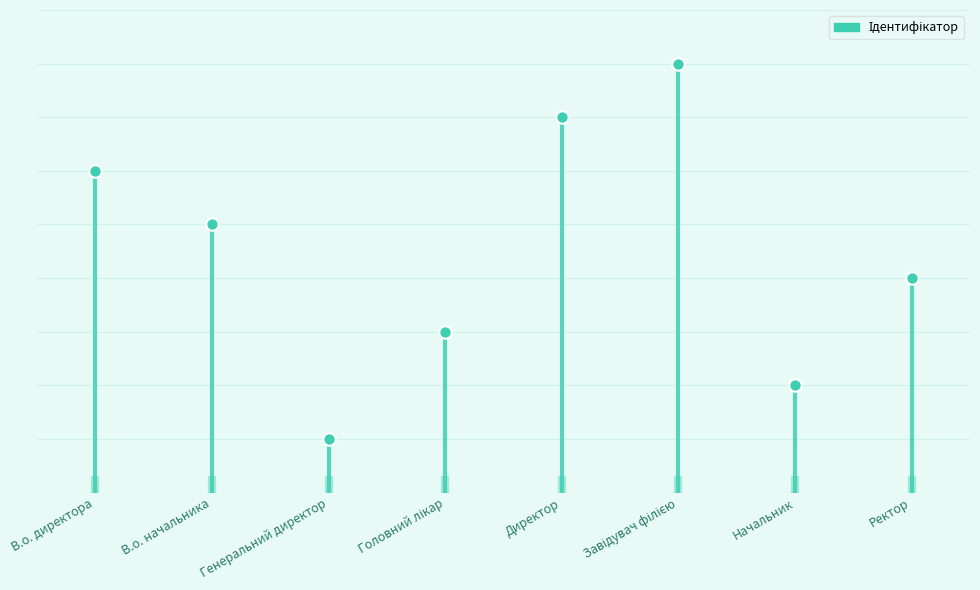

Which has a higher value, Головний лікар or Ректор?

Ректор